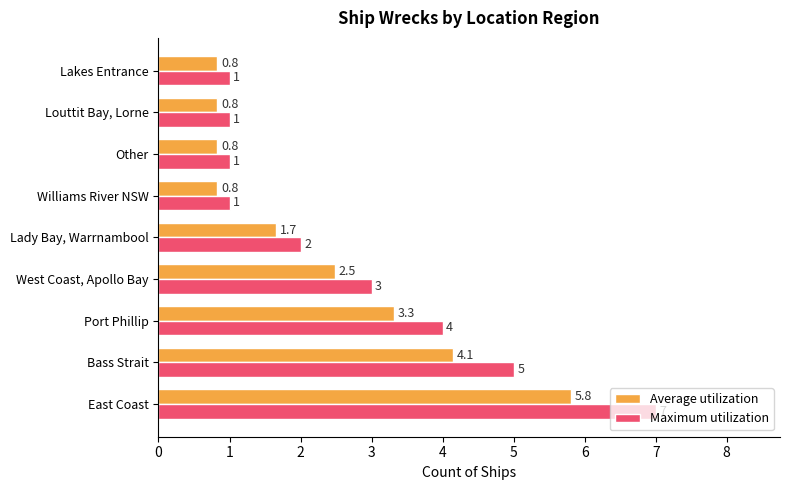

The value of Average utilization at Other is 0.8. True or false?

True